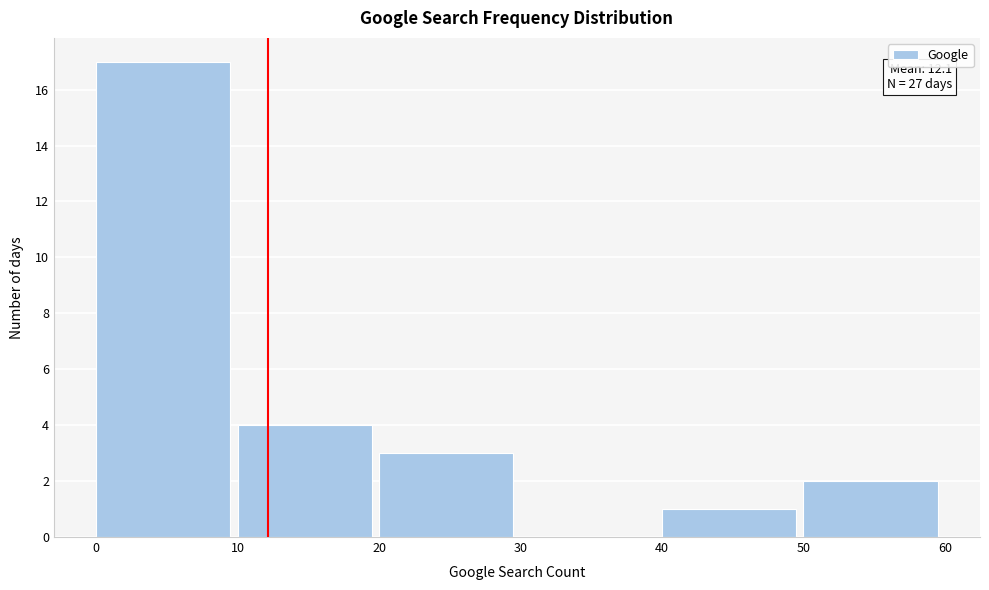

Which range on the x-axis has the tallest bar?

0 to 10